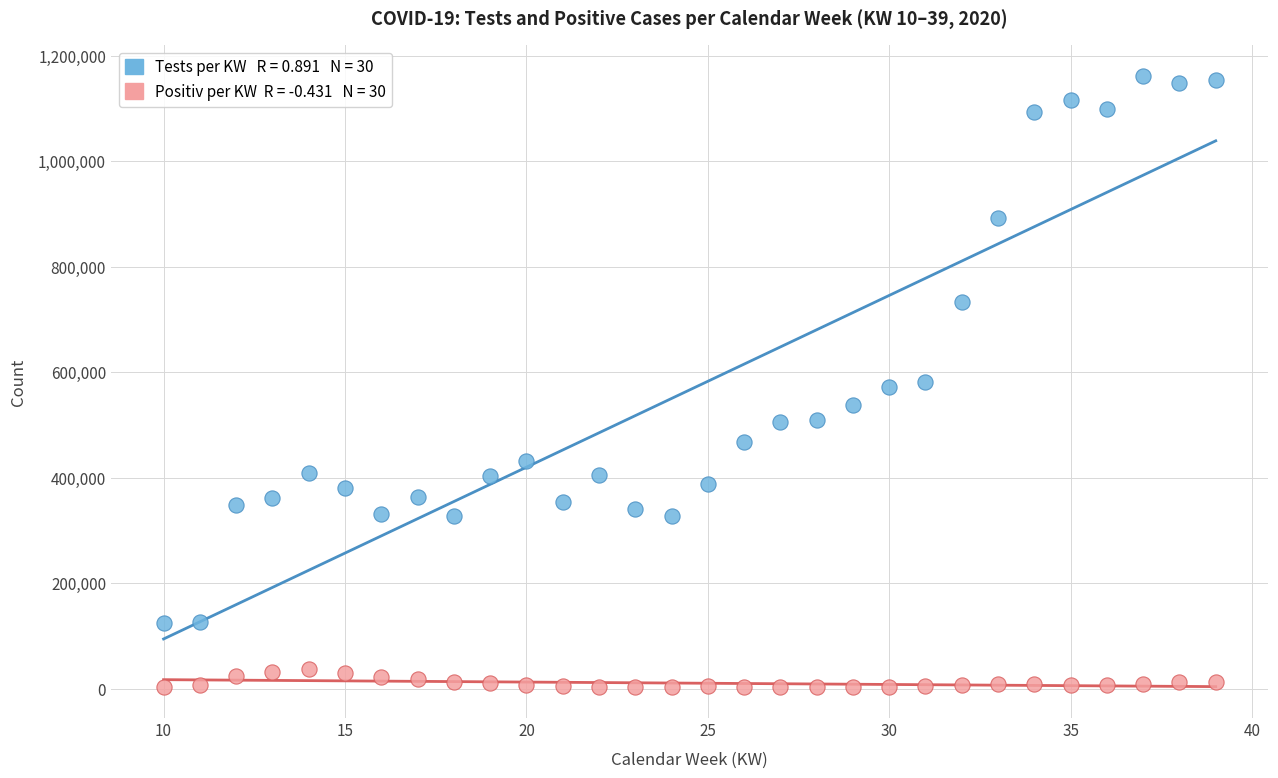

Across all data points, what is the range of X values (max minus min)?

29